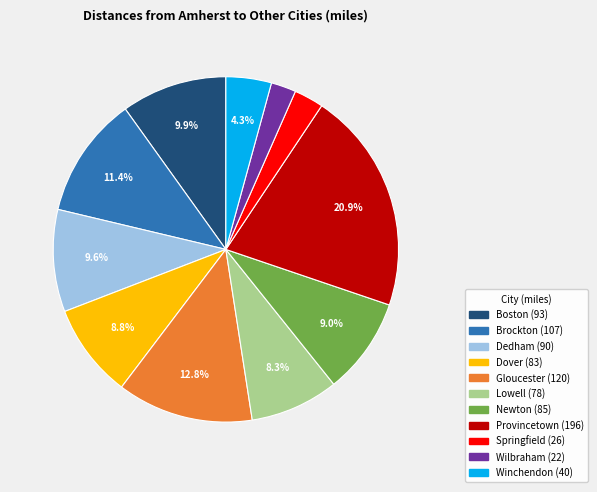

True or false: Lowell accounts for 1% of the total.

False